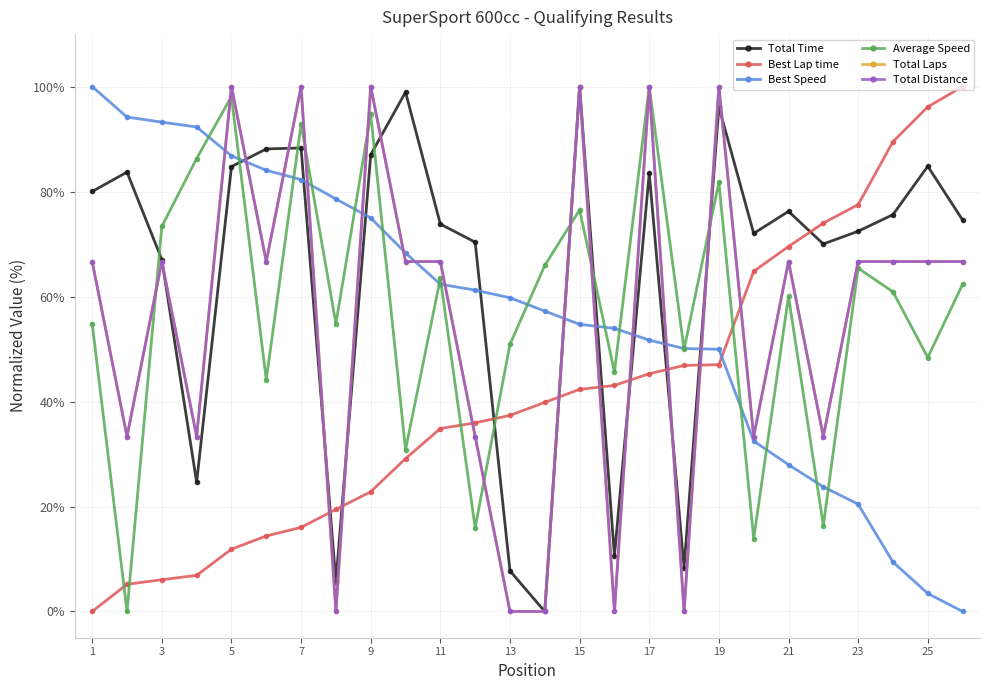

Reading left to right, extract all data points from this chart.

Total Time: 80.0	83.7	67.0	24.6	84.8	88.1	88.3	5.7	87.0	98.9	73.8	70.4	7.7	0.0	100.0	10.6	83.5	8.3	96.1	72.0	76.2	70.0	72.4	75.6	84.8	74.6
Best Lap time: 0.0	5.2	6.0	6.9	11.9	14.4	16.0	19.4	22.8	29.1	34.9	35.9	37.4	39.8	42.3	43.1	45.3	46.9	47.0	64.8	69.5	74.0	77.5	89.5	96.1	100.0
Best Speed: 100.0	94.2	93.2	92.3	86.8	84.1	82.3	78.6	75.0	68.3	62.4	61.2	59.8	57.2	54.7	53.9	51.7	50.1	50.0	32.5	28.0	23.8	20.4	9.4	3.4	0.0
Average Speed: 54.8	0.0	73.4	86.3	98.1	44.1	92.9	54.8	94.7	30.8	63.5	15.9	50.9	65.9	76.5	45.6	100.0	49.9	81.8	13.8	60.0	16.4	65.4	60.9	48.4	62.3
Total Laps: 66.7	33.3	66.7	33.3	100.0	66.7	100.0	0.0	100.0	66.7	66.7	33.3	0.0	0.0	100.0	0.0	100.0	0.0	100.0	33.3	66.7	33.3	66.7	66.7	66.7	66.7
Total Distance: 66.7	33.3	66.7	33.3	100.0	66.7	100.0	0.0	100.0	66.7	66.7	33.3	0.0	0.0	100.0	0.0	100.0	0.0	100.0	33.3	66.7	33.3	66.7	66.7	66.7	66.7